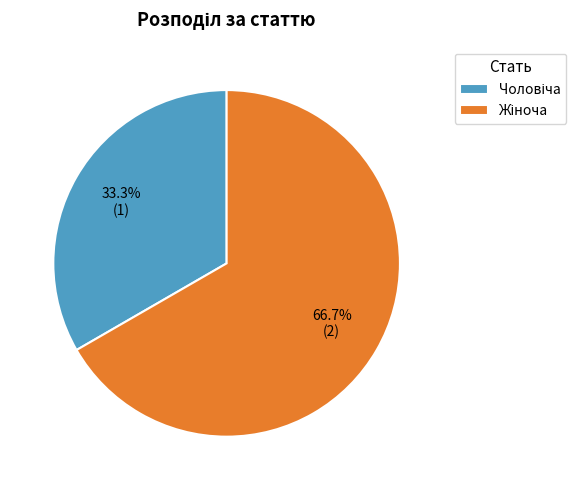

To the nearest percent, what is the difference between the largest and smallest slice percentages?

33%